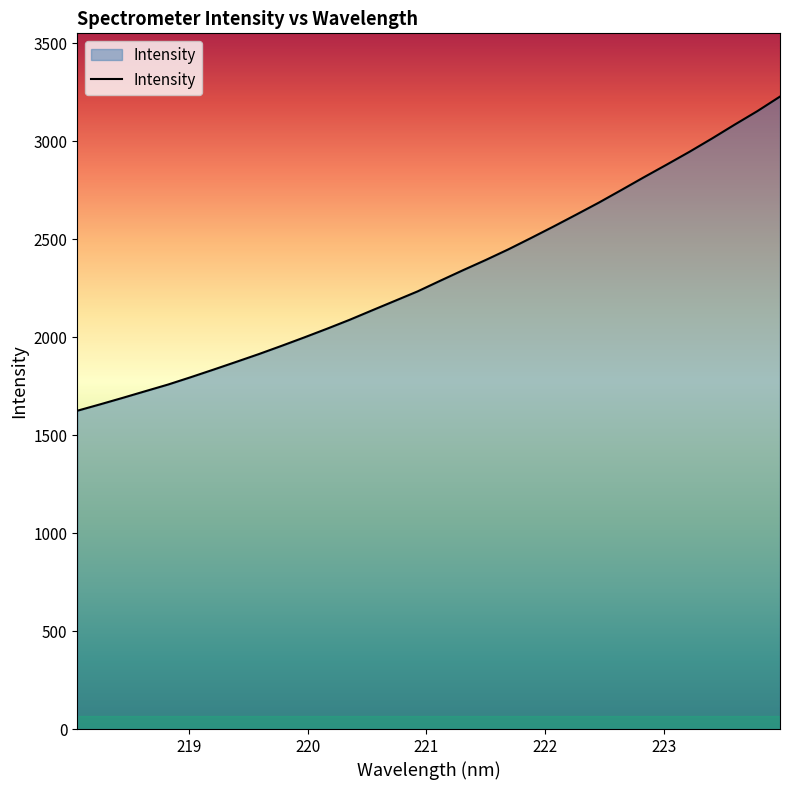

What is the difference between the maximum and minimum values?

1604.0